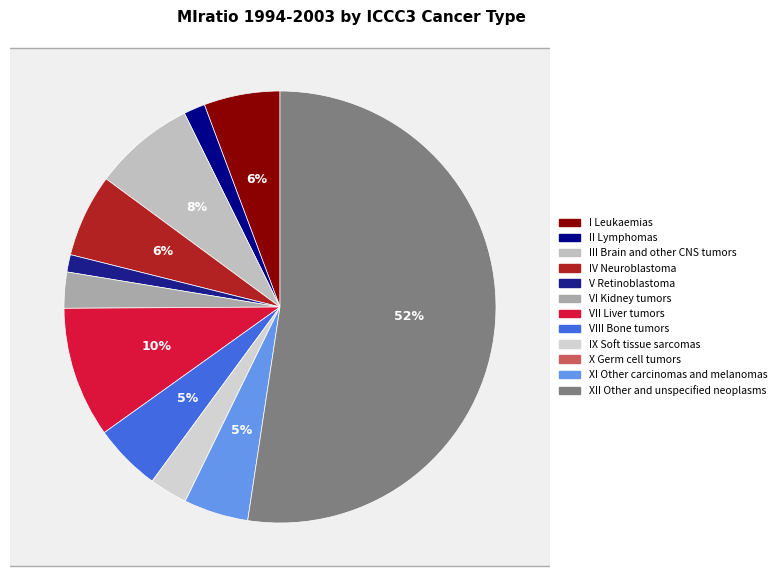

To the nearest percent, what portion does V Retinoblastoma represent?

1%